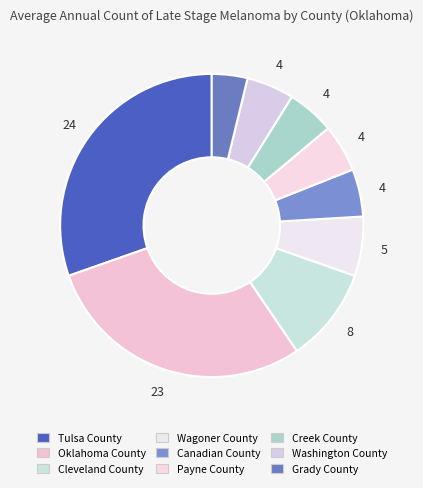

What is the largest slice in the pie chart?

Tulsa County